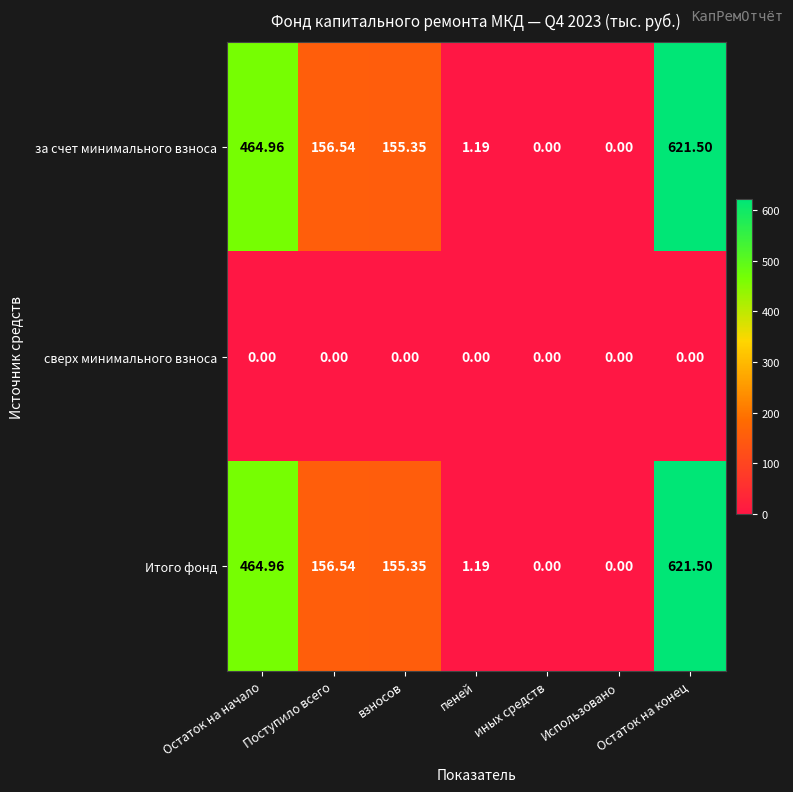

At which label does Итого фонд first exceed 155?

Остаток на начало